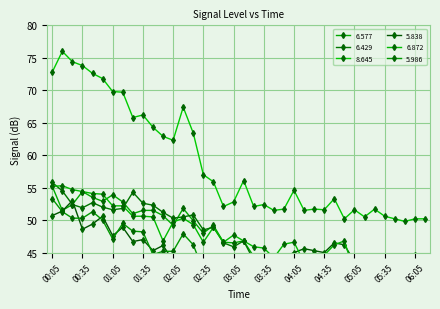

Is this an area chart (filled region under the line)?

No